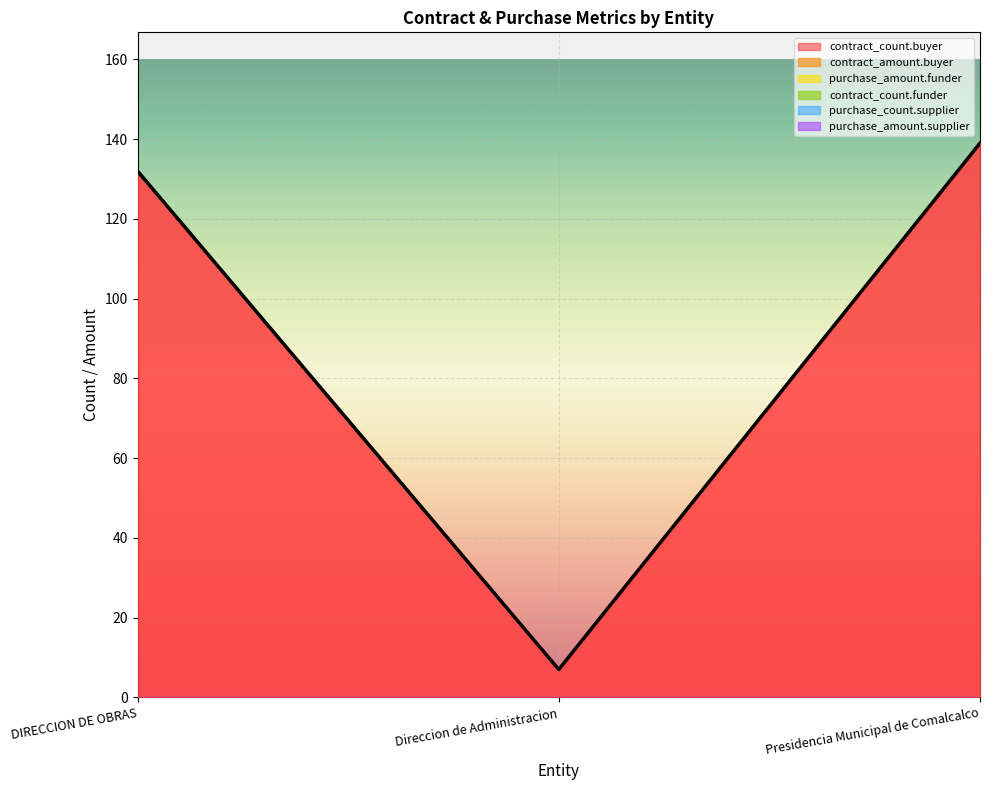

What are all the series names shown in the legend?

contract_count.buyer, contract_amount.buyer, purchase_amount.funder, contract_count.funder, purchase_count.supplier, purchase_amount.supplier